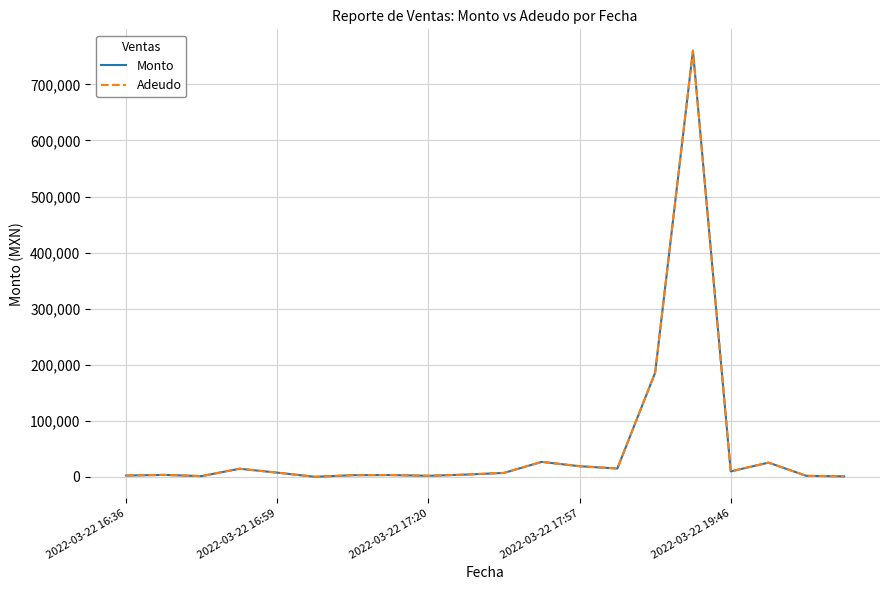

What is the difference between the second highest and second lowest values in the Monto series?

184910.0